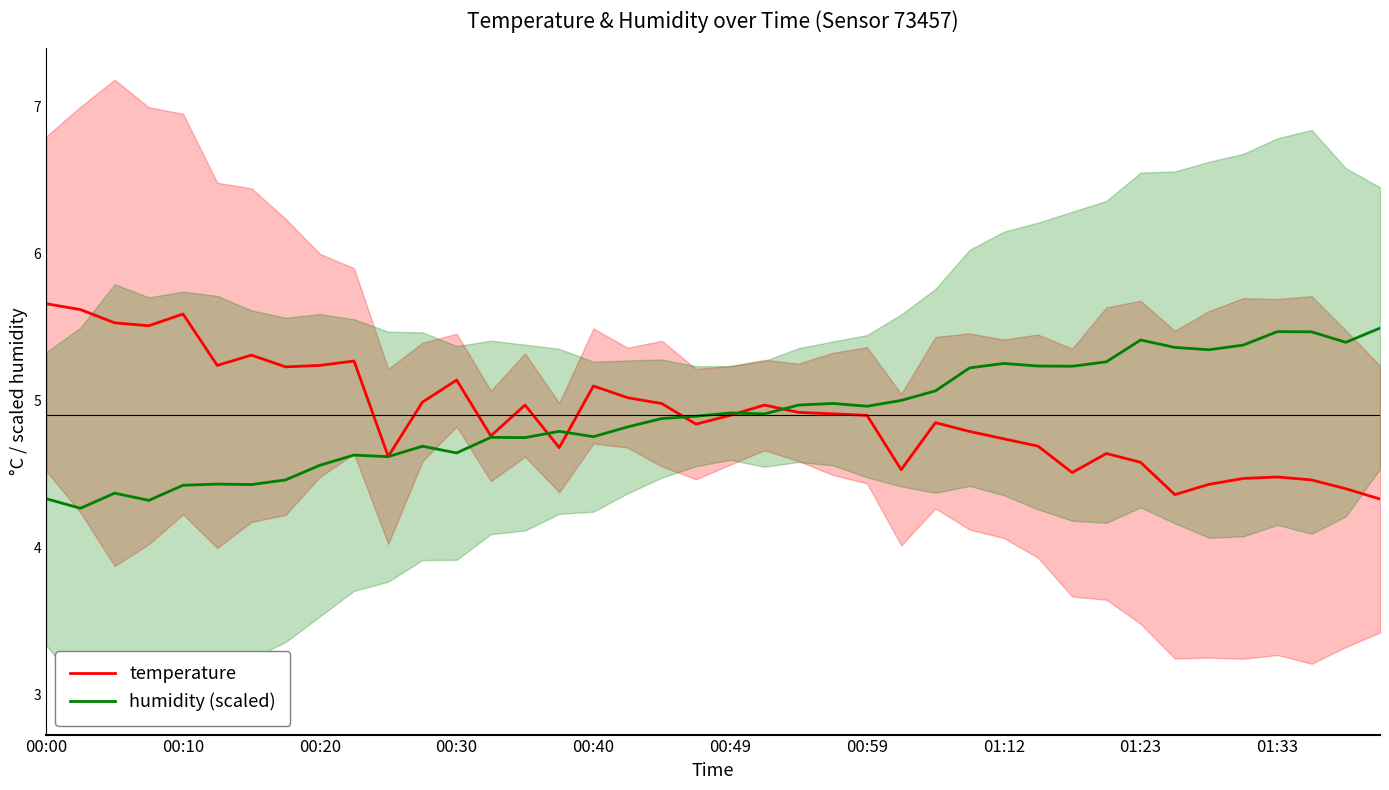

What is the highest value of the humidity (scaled) series?

5.5